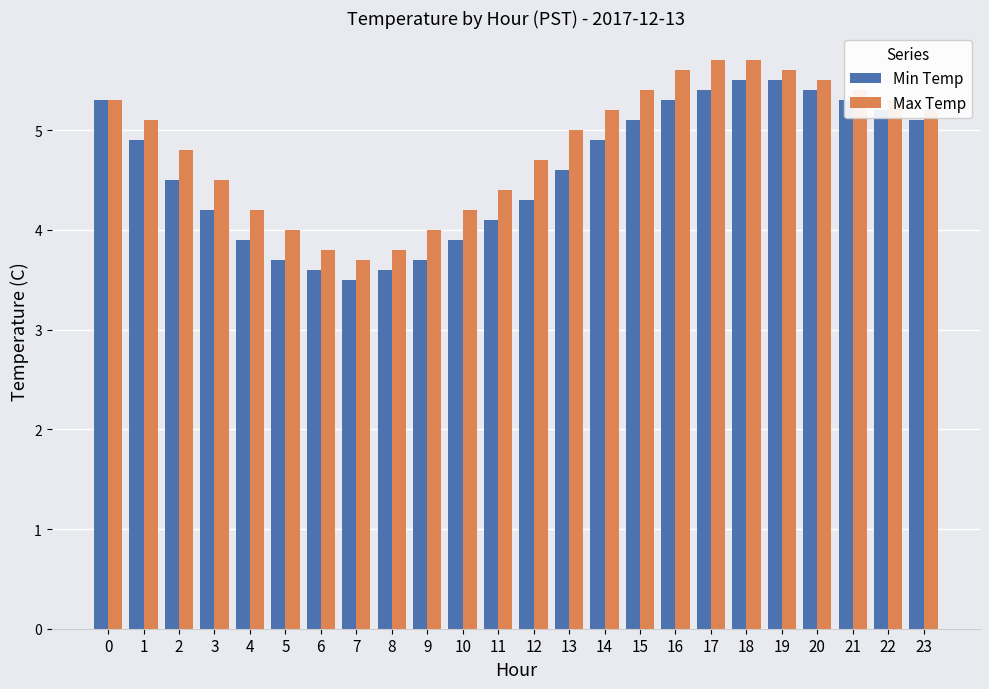

How many distinct data groups are displayed?

2